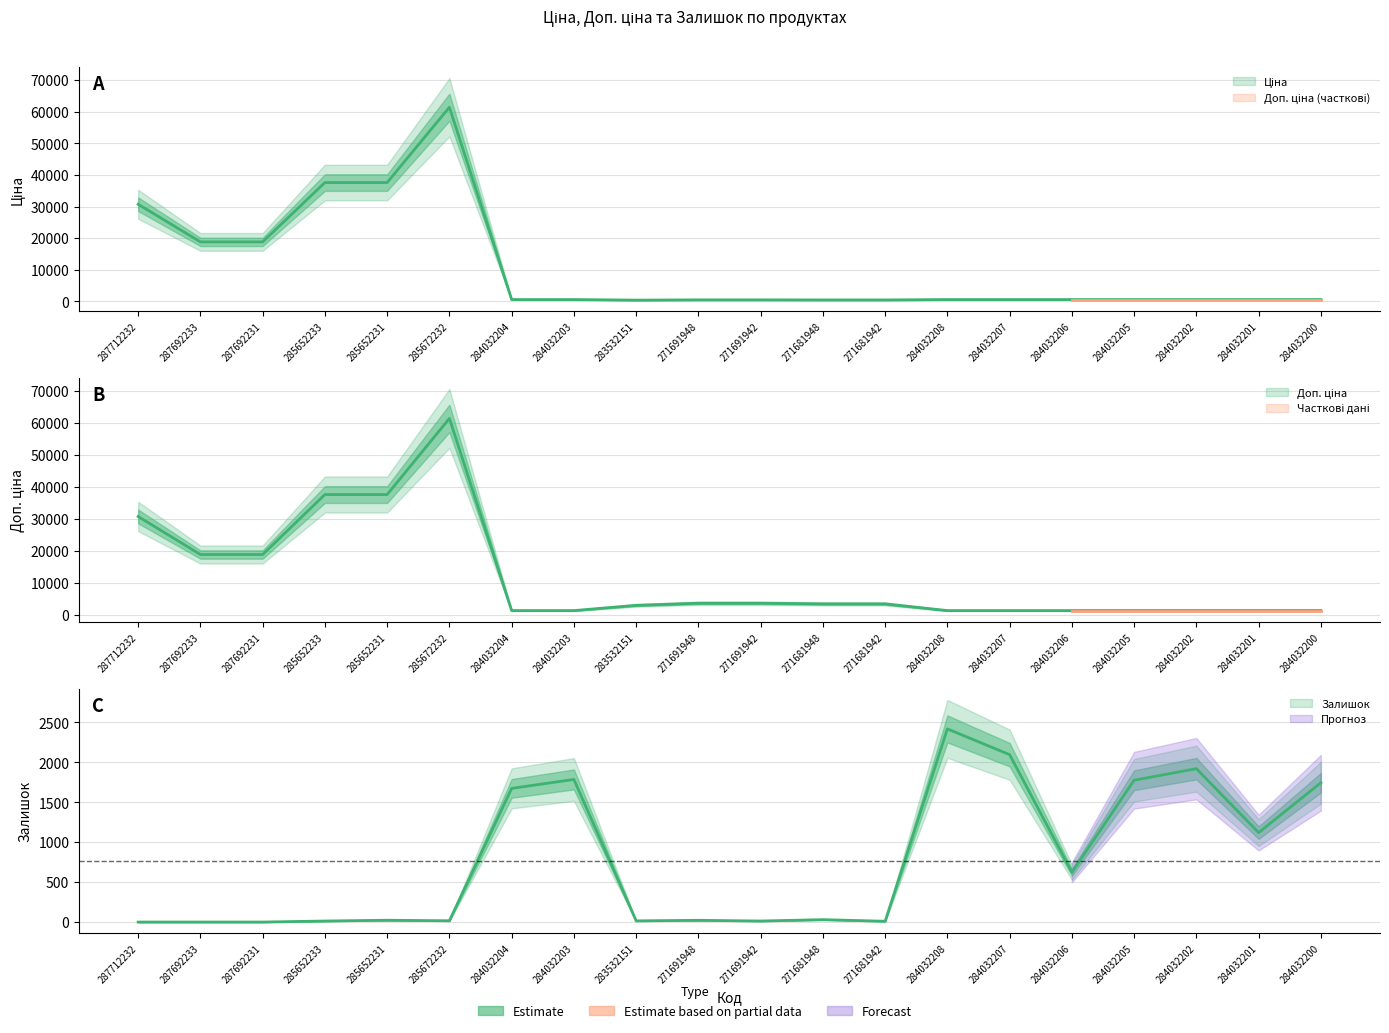

What is the highest value of the Залишок series?

2419.0